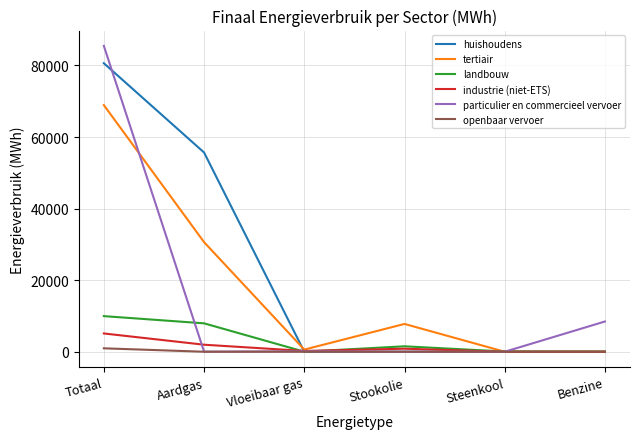

What is the total value across all series at Benzine?

8452.7